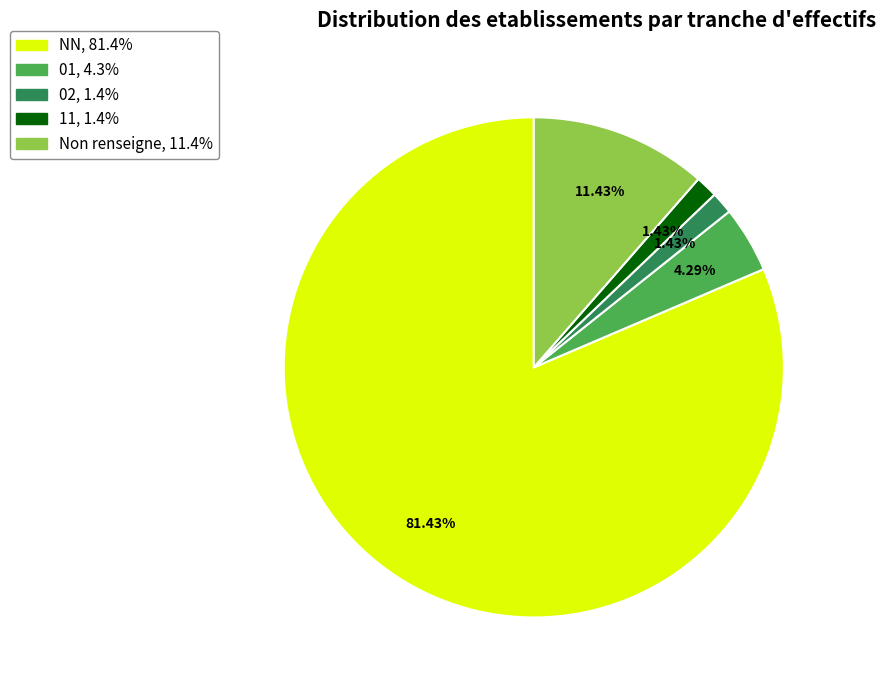

Is there a majority slice in this chart?

Yes